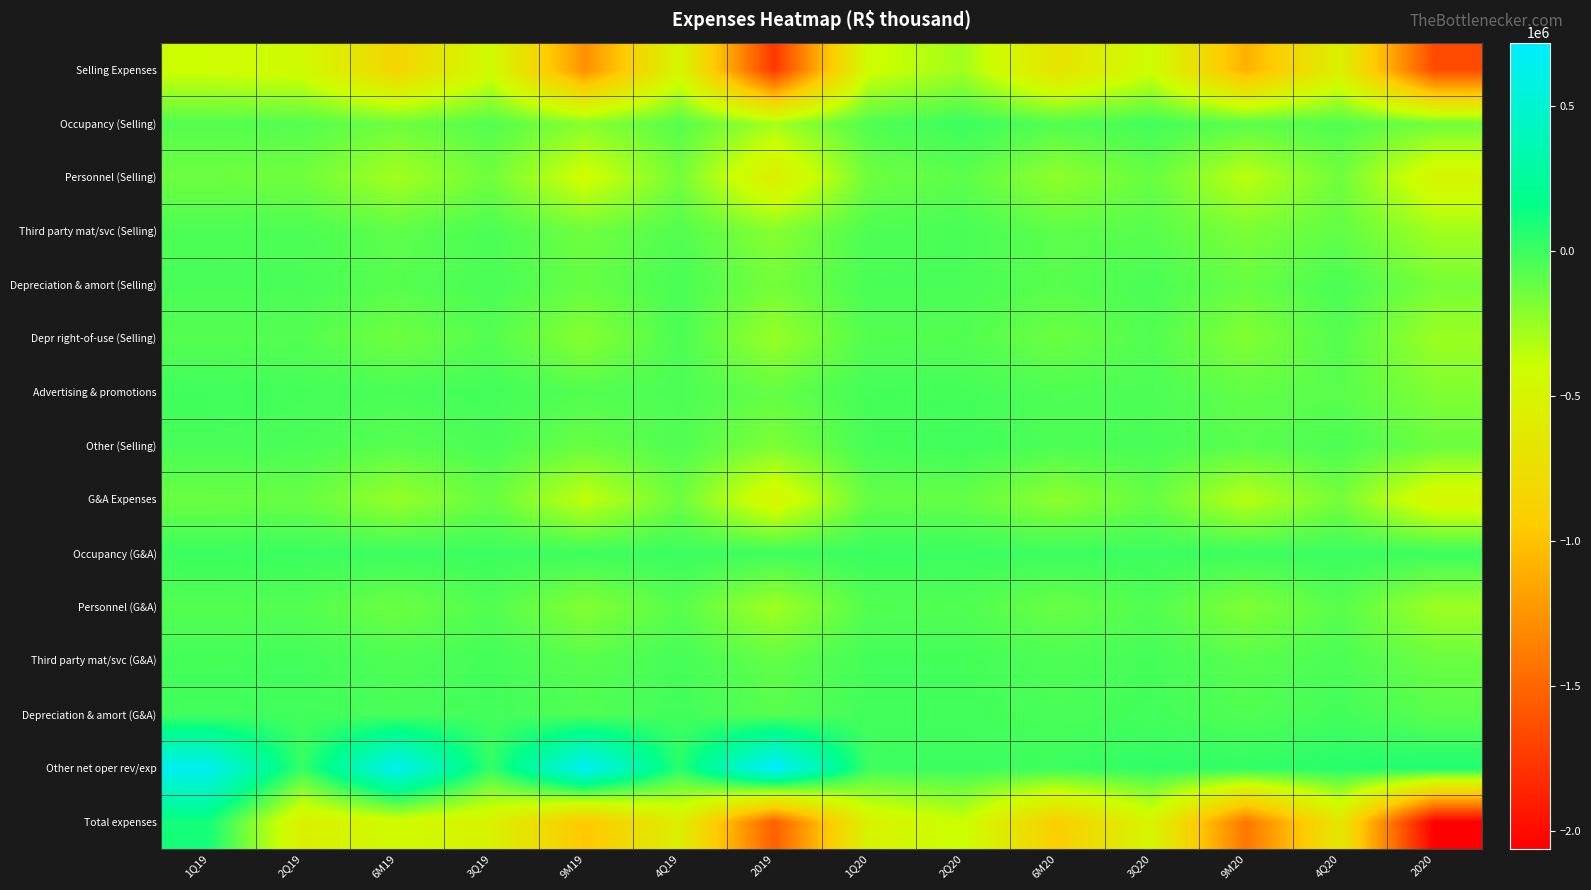

Which series has the largest total across all categories?

Other net oper rev/exp